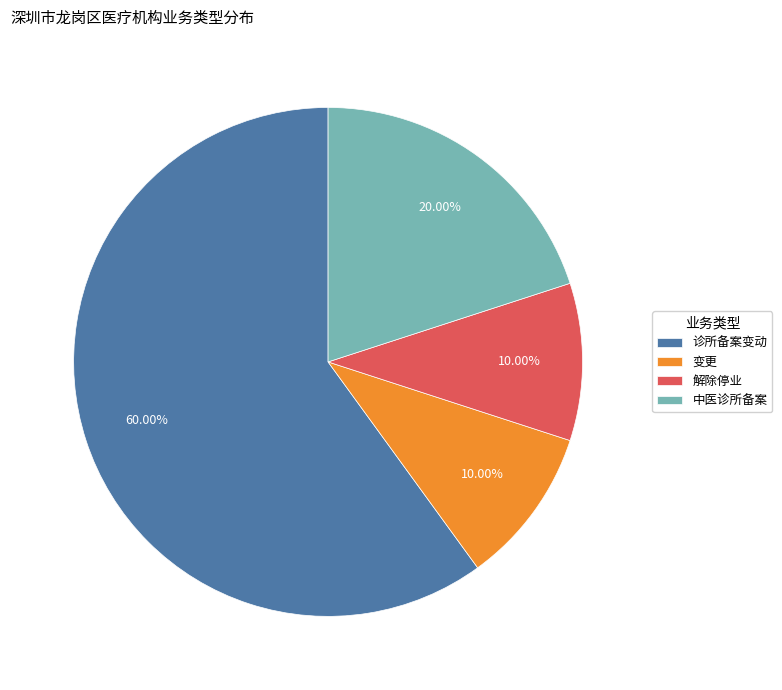

Between 中医诊所备案 and 诊所备案变动, which is larger?

诊所备案变动